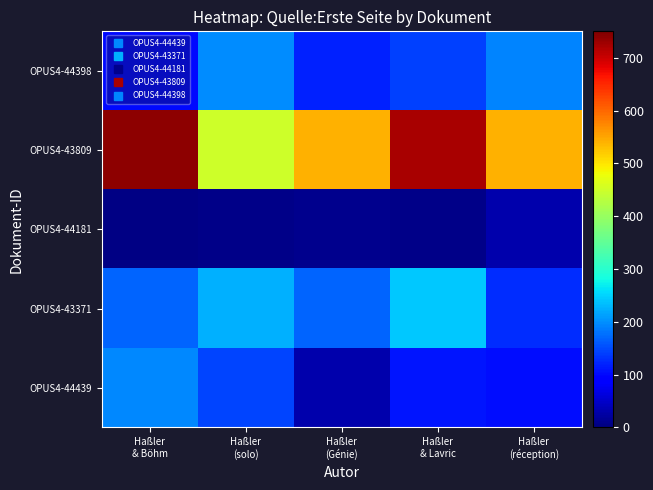

Reading left to right, what are all the values shown in this chart?

OPUS4-44439: Haßler
& Böhm=195.0	Haßler
(solo)=145.9	Haßler
(Génie)=30.0	Haßler
& Lavric=109.4	Haßler
(réception)=103.4
OPUS4-43371: Haßler
& Böhm=168.4	Haßler
(solo)=225.0	Haßler
(Génie)=168.4	Haßler
& Lavric=242.0	Haßler
(réception)=126.3
OPUS4-44181: Haßler
& Böhm=5.6	Haßler
(solo)=6.7	Haßler
(Génie)=9.0	Haßler
& Lavric=6.7	Haßler
(réception)=30.0
OPUS4-43809: Haßler
& Böhm=739.0	Haßler
(solo)=449.4	Haßler
(Génie)=539.5	Haßler
& Lavric=721.0	Haßler
(réception)=539.5
OPUS4-44398: Haßler
& Böhm=101.3	Haßler
(solo)=199.0	Haßler
(Génie)=119.1	Haßler
& Lavric=142.9	Haßler
(réception)=191.0